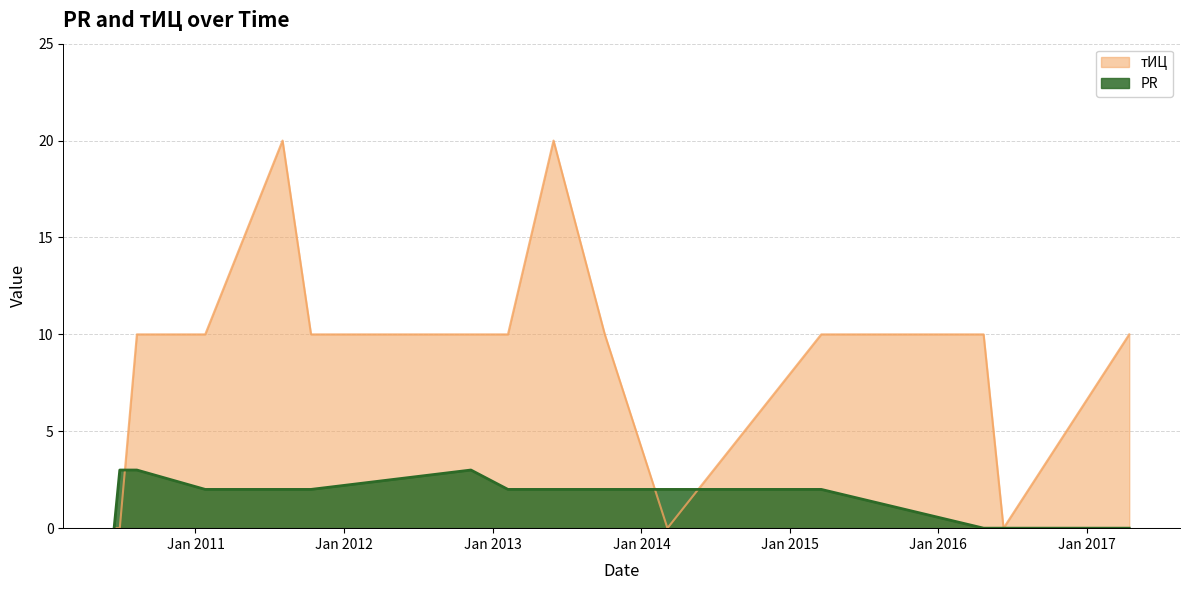

How many lines are shown in the chart?

2